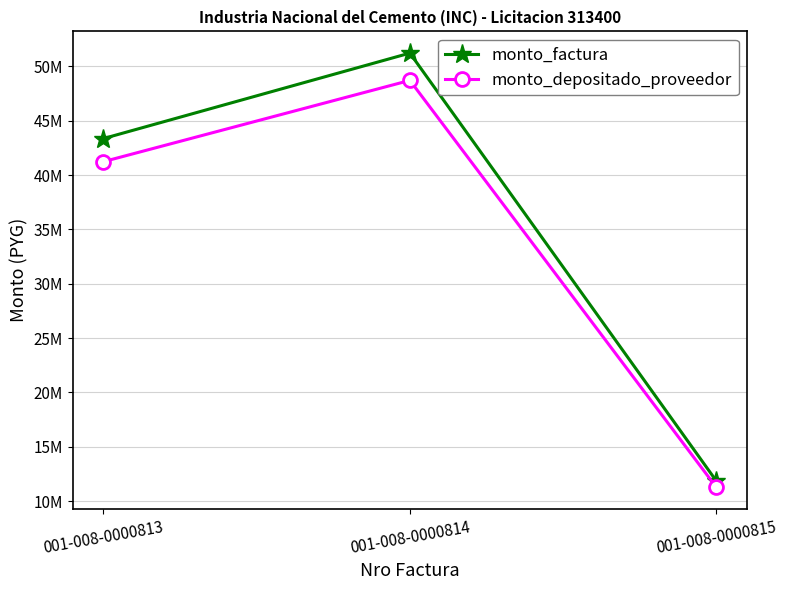

Is it true that monto_depositado_proveedor equals 41236283 at 001-008-0000813?

True